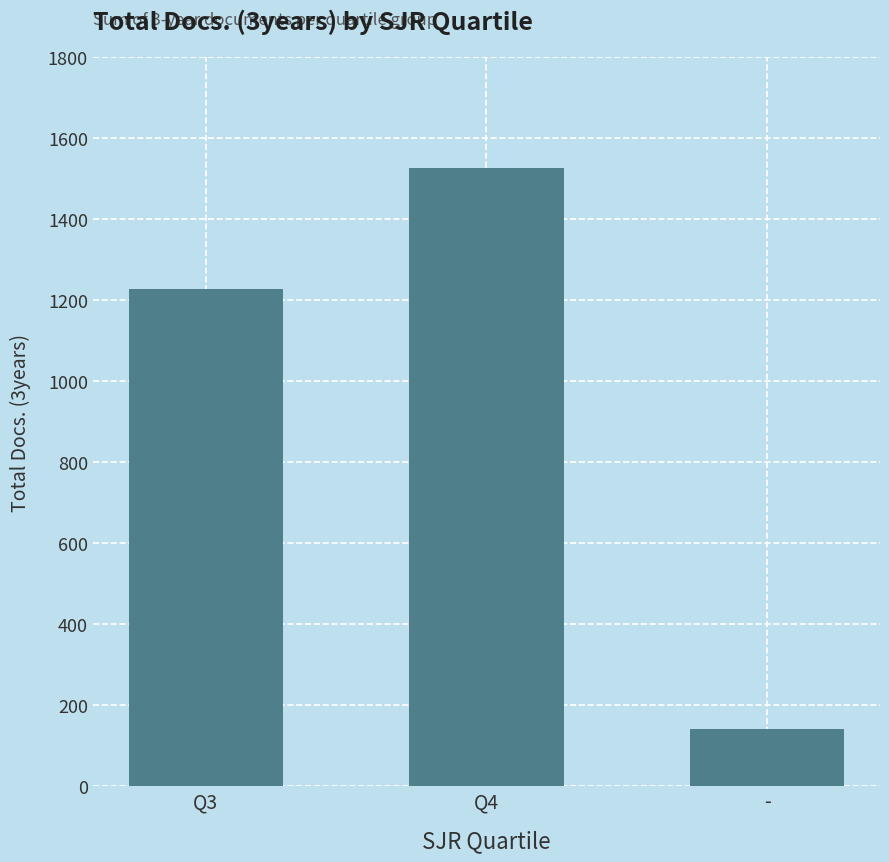

At which category does the chart reach its peak across all series?

Q4